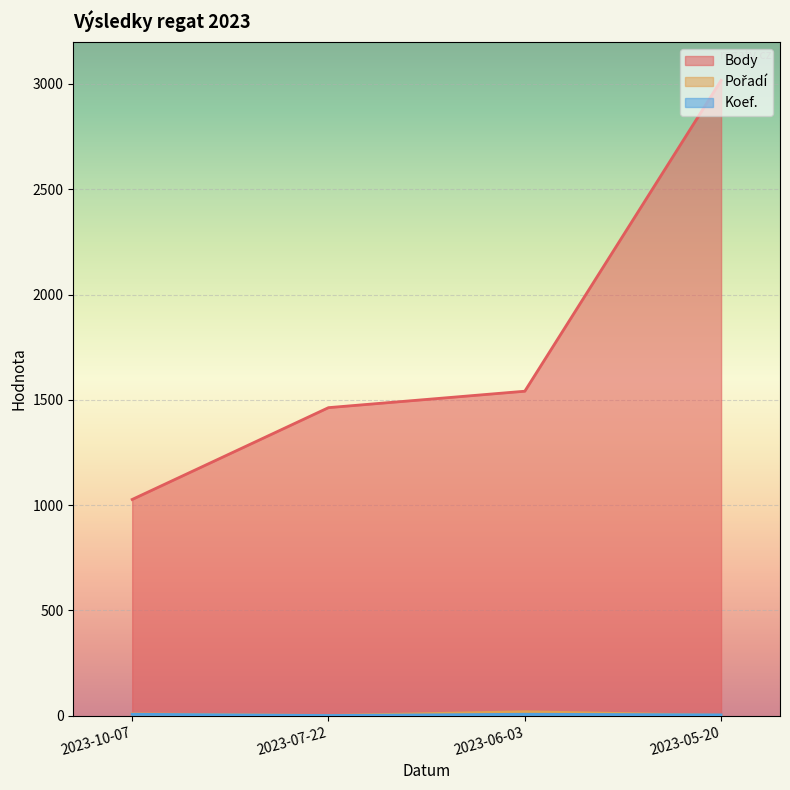

Reading left to right, transcribe all the data shown in this chart.

Body: 1027	1463	1541	3017
Pořadí: 9	1	19	2
Koef.: 7	1	7	4